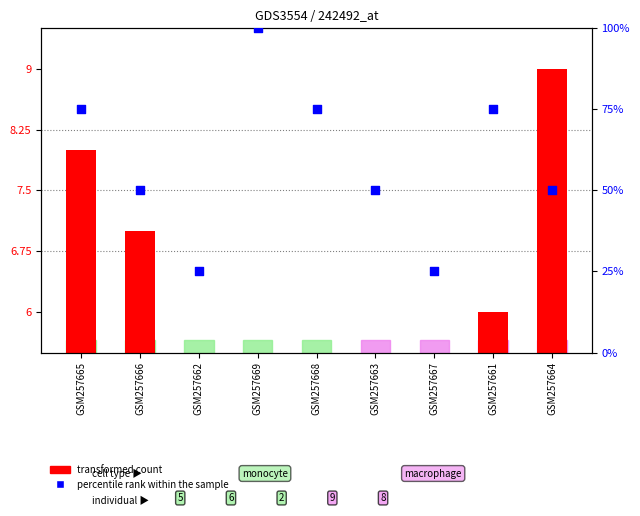

What is the total value across all series at GSM257668?

79